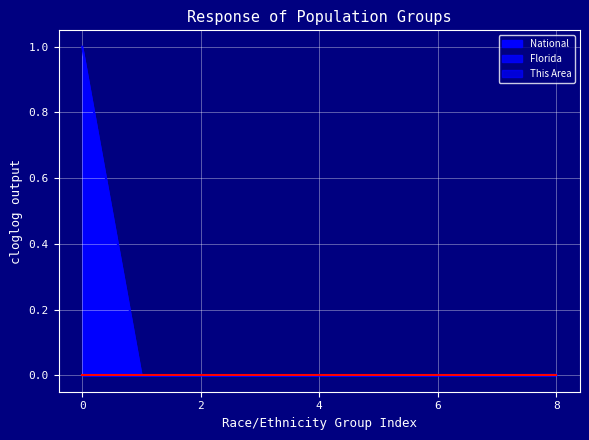

What is the maximum value for National?

1.0